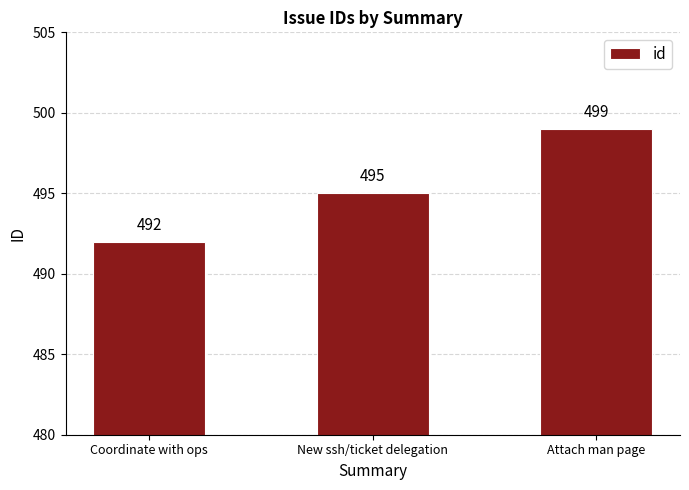

True or false: the data shows 146 at New ssh/ticket delegation.

False